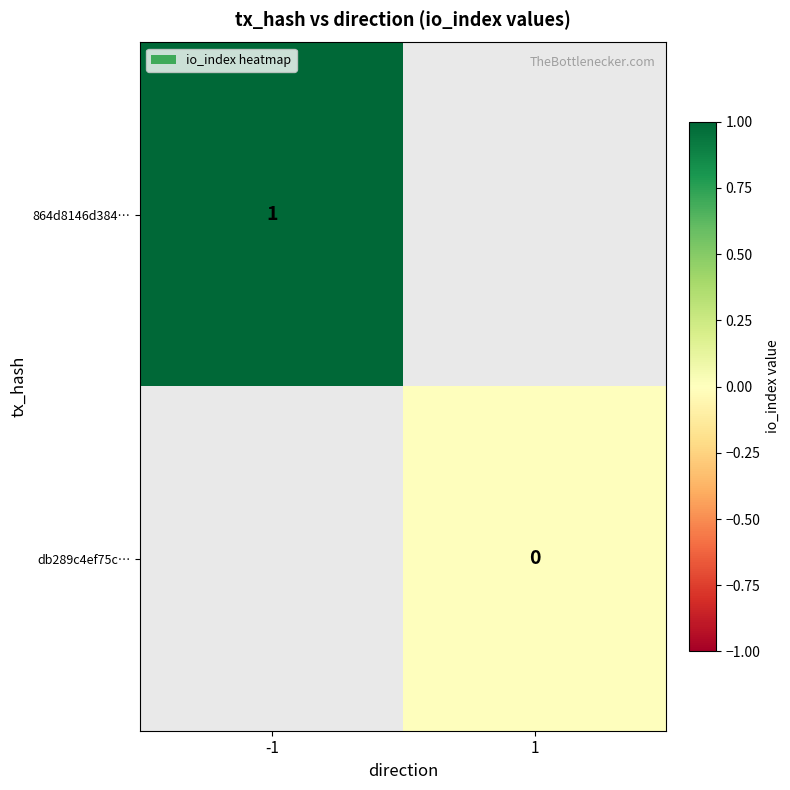

The 864d8146d384… series shows 0 at -1. True or false?

False